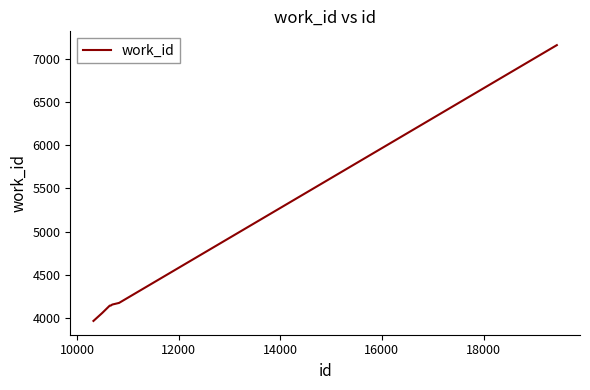

What is the minimum value shown in the chart?

3963